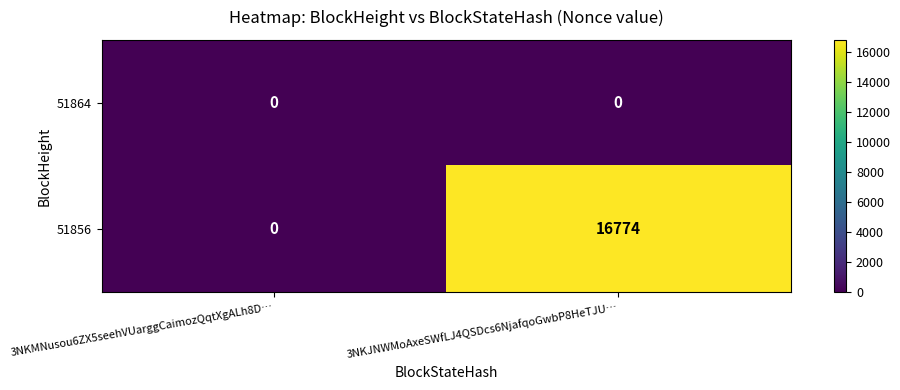

What is the difference between the 51856 values at 3NKJNWMoAxeSWfLJ4QSDcs6NjafqoGwbP8HeTJU… and 3NKMNusou6ZX5seehVUarggCaimozQqtXgALh8D…?

16774